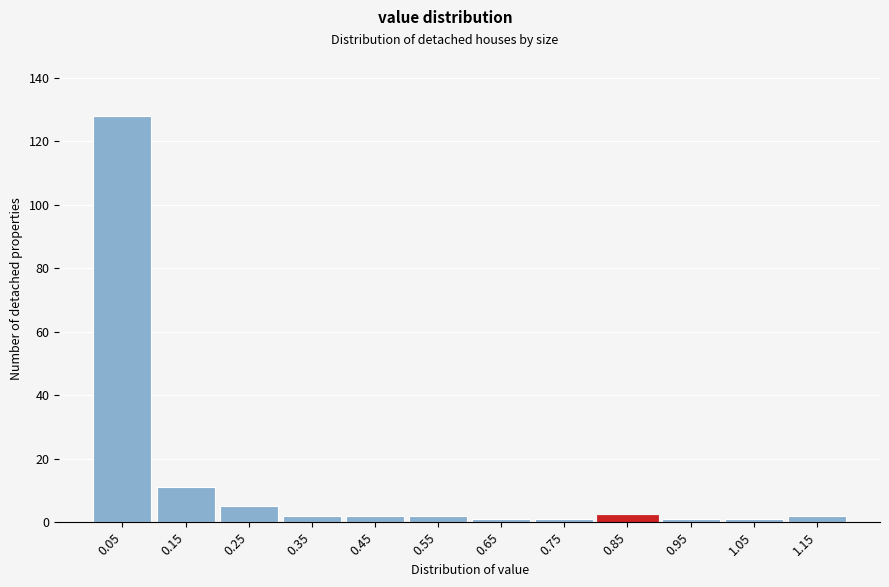

Reading left to right, extract all data points from this chart.

128	11	5	2	2	2	1	1	2	1	1	2